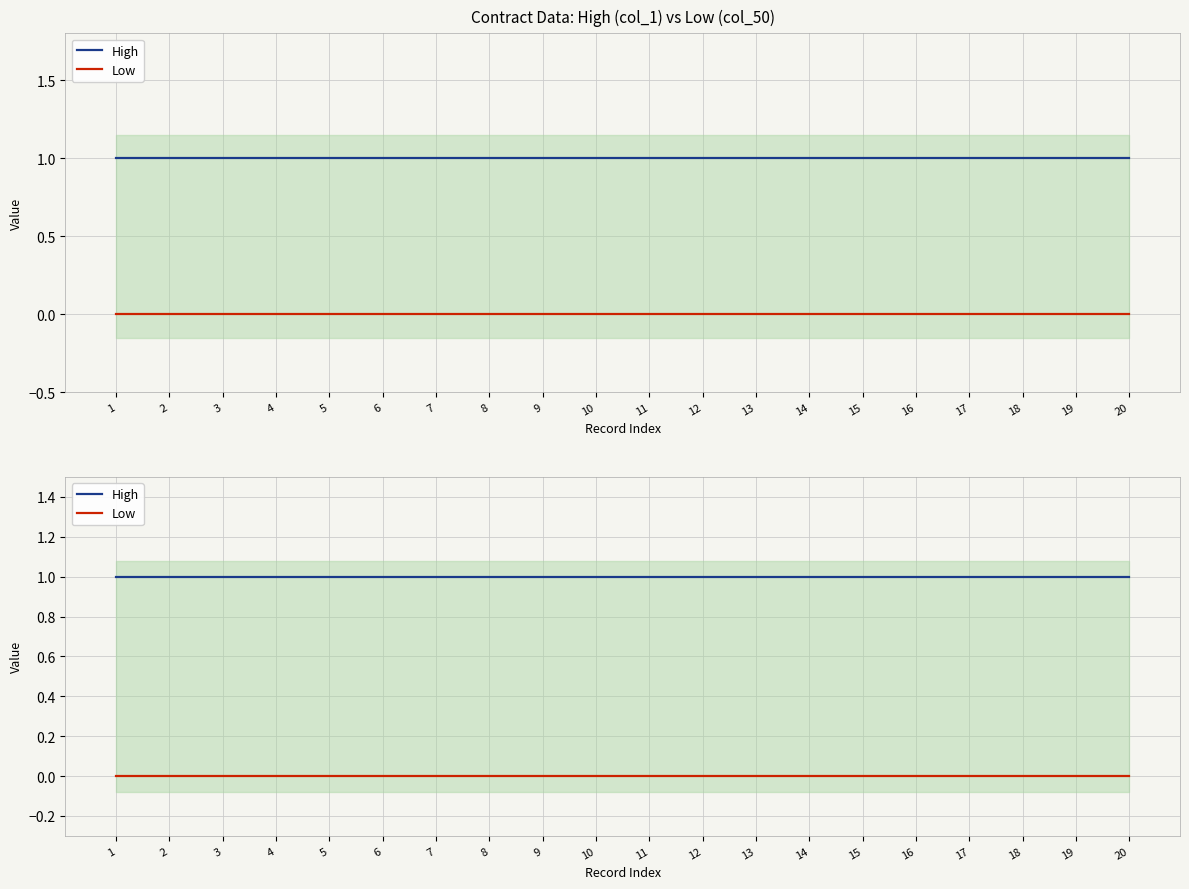

Reading right to left, extract all data points from this chart.

High: 1	1	1	1	1	1	1	1	1	1	1	1	1	1	1	1	1	1	1	1
Low: 0	0	0	0	0	0	0	0	0	0	0	0	0	0	0	0	0	0	0	0